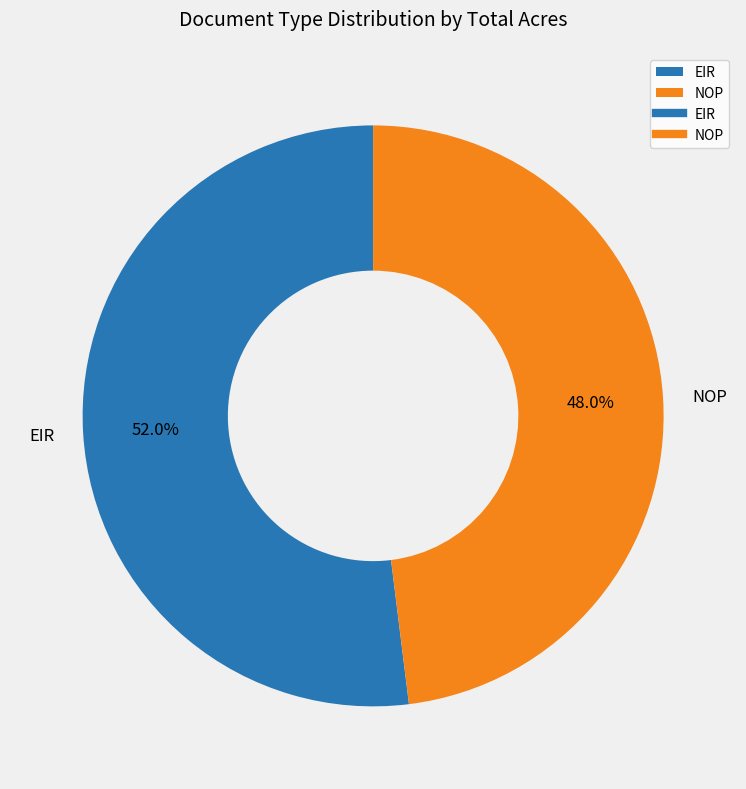

What is the majority slice?

EIR